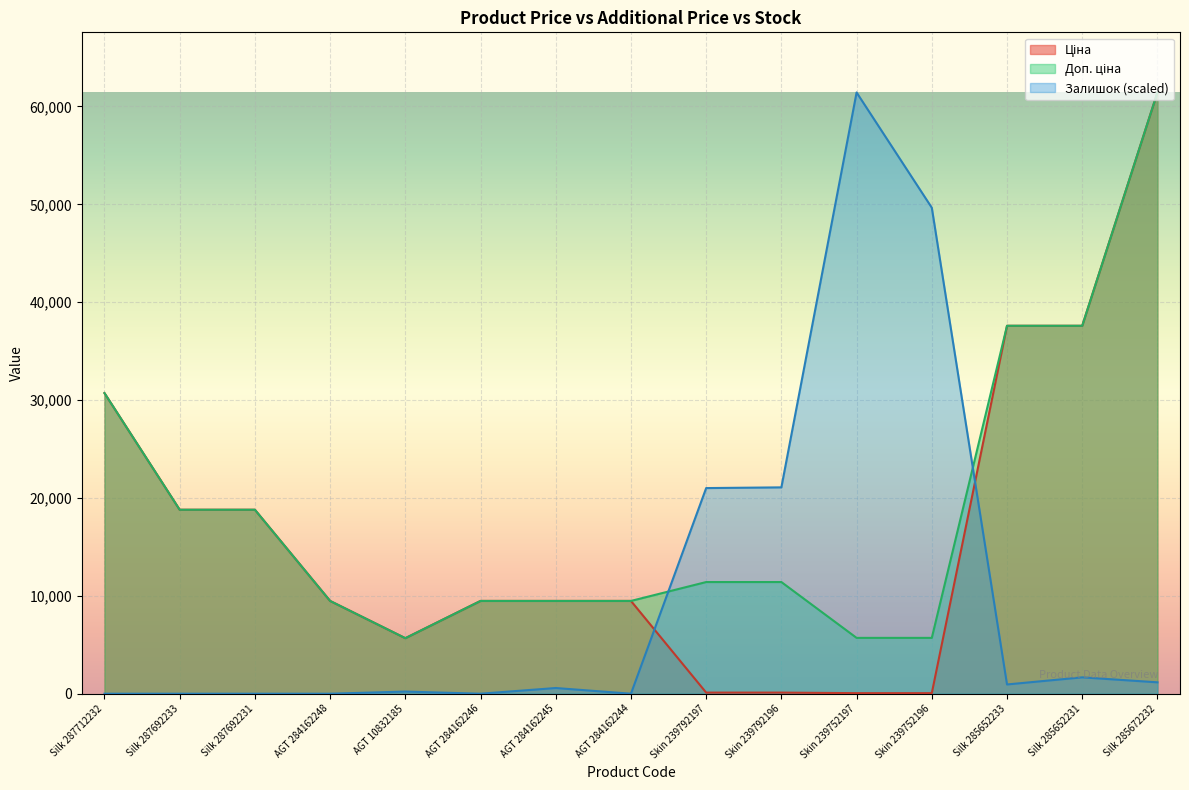

Reading left to right, extract all data points from this chart.

Ціна: Silk 287712232=30717.1	Silk 287692233=18796.8	Silk 287692231=18796.8	AGT 284162248=9480.1	AGT 10832185=5673.8	AGT 284162246=9480.1	AGT 284162245=9480.1	AGT 284162244=9480.1	Skin 239792197=114.1	Skin 239792196=114.1	Skin 239752197=57.0	Skin 239752196=57.0	Silk 285652233=37593.6	Silk 285652231=37593.6	Silk 285672232=61434.3
Доп. ціна: Silk 287712232=30717.1	Silk 287692233=18796.8	Silk 287692231=18796.8	AGT 284162248=9480.1	AGT 10832185=5673.8	AGT 284162246=9480.1	AGT 284162245=9480.1	AGT 284162244=9480.1	Skin 239792197=11410.0	Skin 239792196=11410.0	Skin 239752197=5705.0	Skin 239752196=5705.0	Silk 285652233=37593.6	Silk 285652231=37593.6	Silk 285672232=61434.3
Залишок: Silk 287712232=0.0	Silk 287692233=0.0	Silk 287692231=0.0	AGT 284162248=0.0	AGT 10832185=218.1	AGT 284162246=0.0	AGT 284162245=581.6	AGT 284162244=0.0	Skin 239792197=21011.2	Skin 239792196=21083.9	Skin 239752197=61434.3	Skin 239752196=49656.3	Silk 285652233=945.1	Silk 285652231=1672.2	Silk 285672232=1163.3